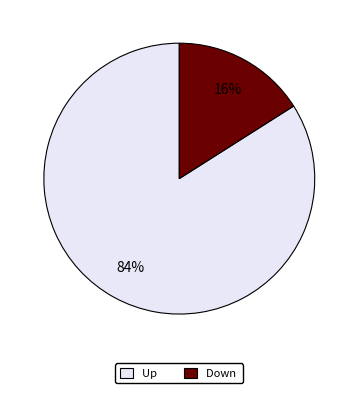

To the nearest percent, what portion does Up represent?

84%